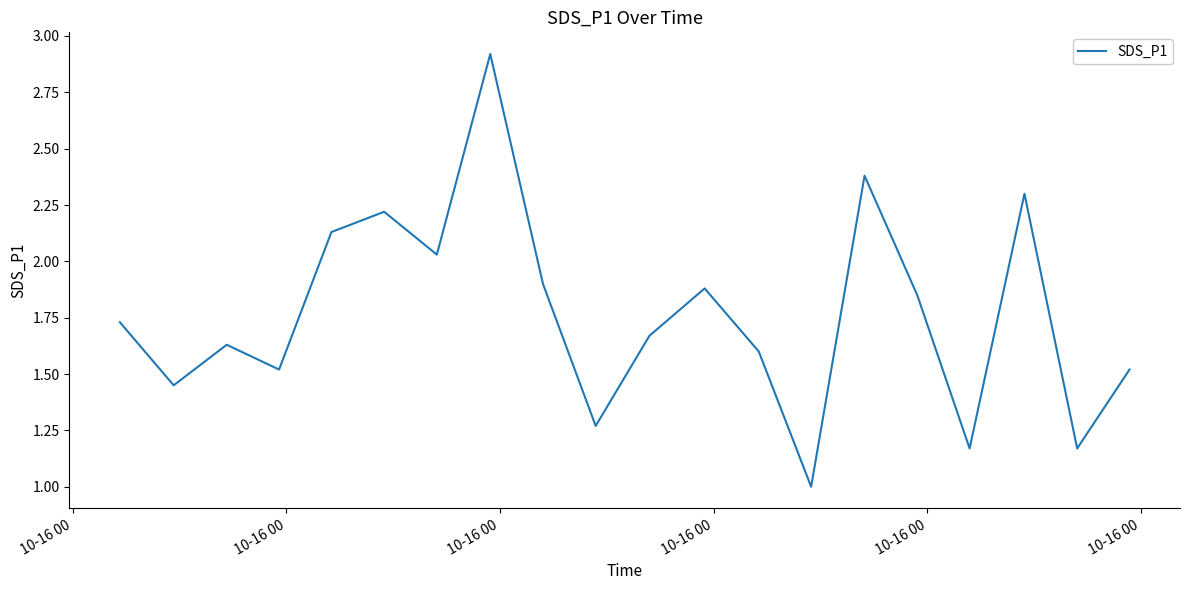

What is the greatest value displayed?

2.9